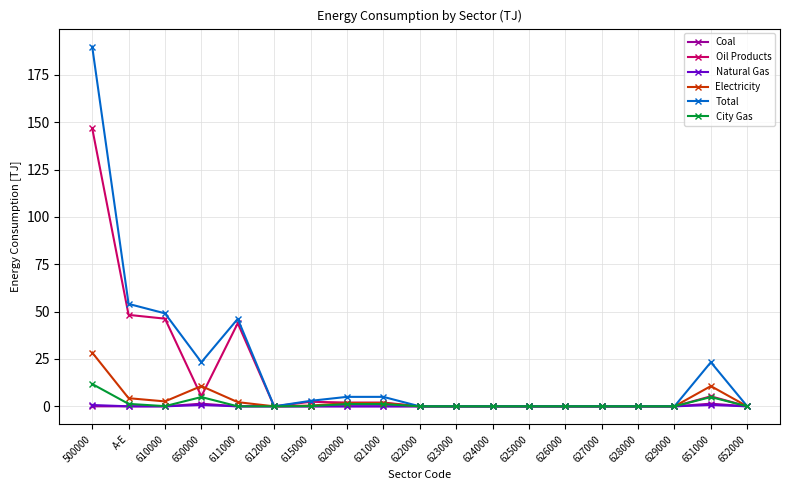

Where is the first local maximum for Electricity?

650000